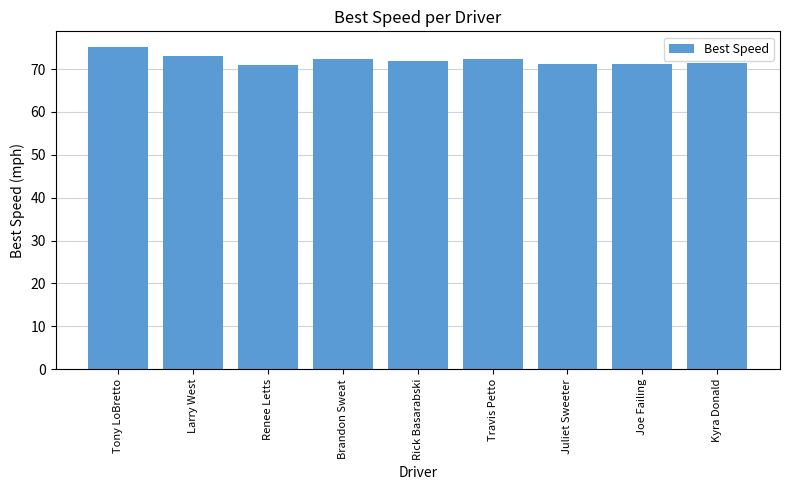

The value at Kyra Donald is 46.3. True or false?

False